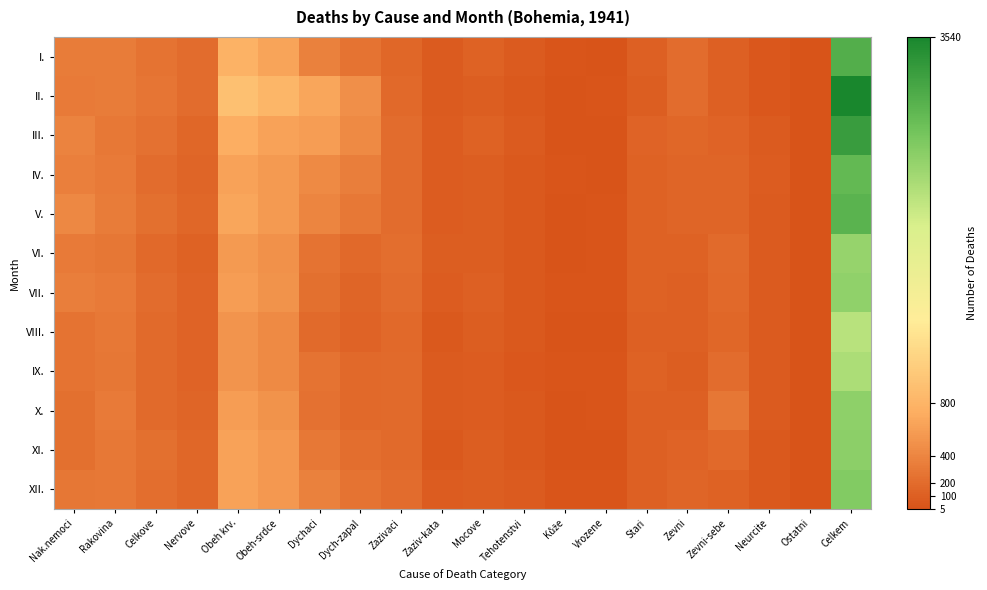

At which category does the chart reach its peak across all series?

Celkem